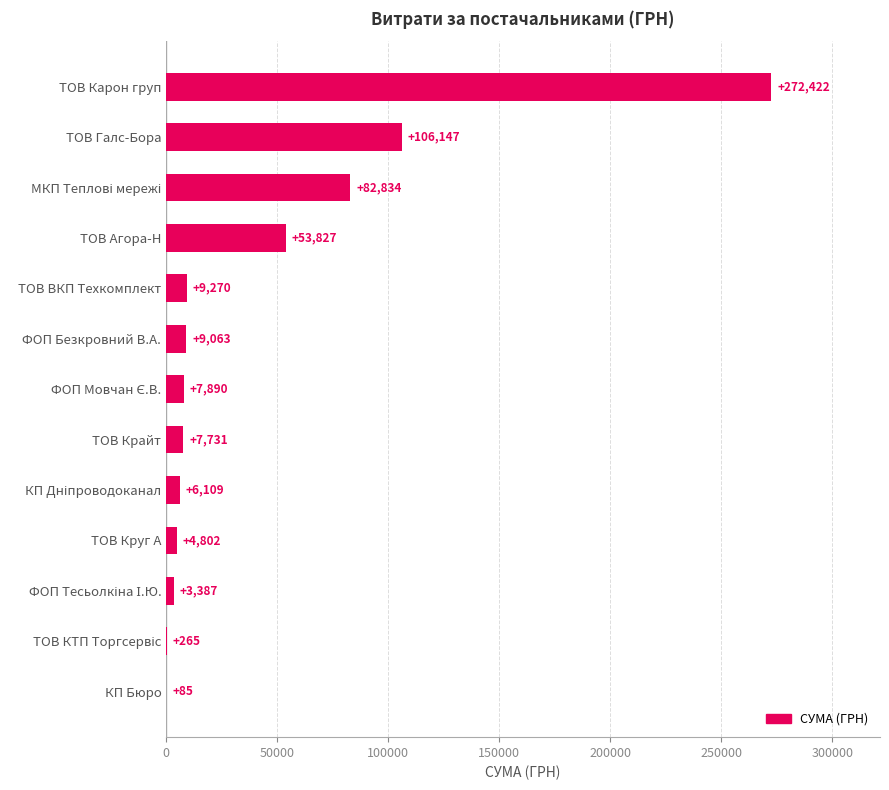

At which label is the value closest to 136253?

ТОВ Галс-Бора